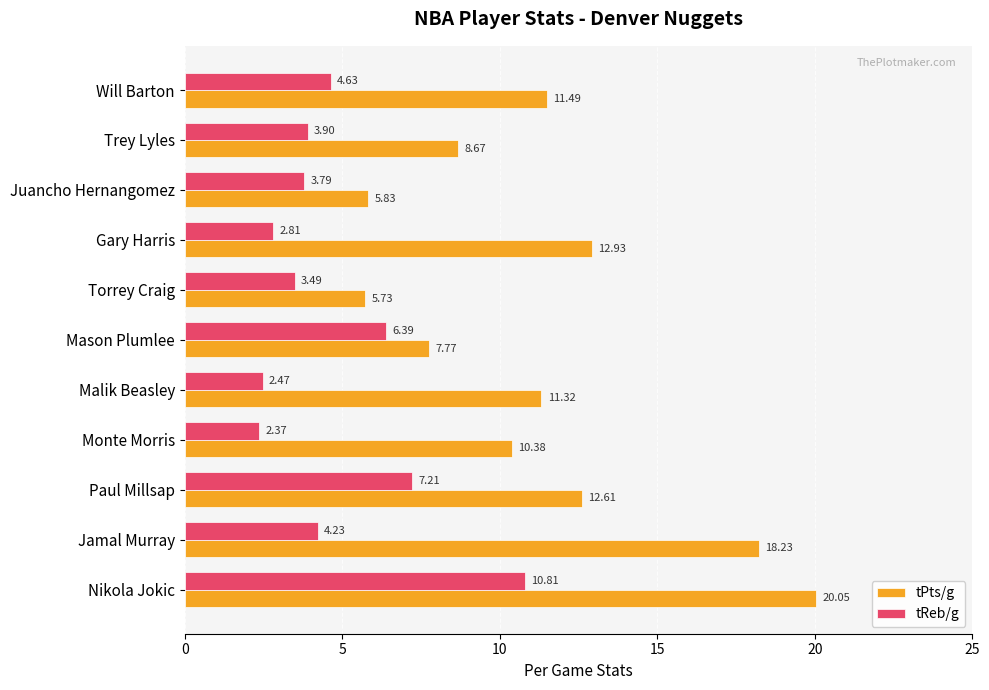

Is the value of tPts/g at Malik Beasley greater than the value of tReb/g at Monte Morris?

Yes